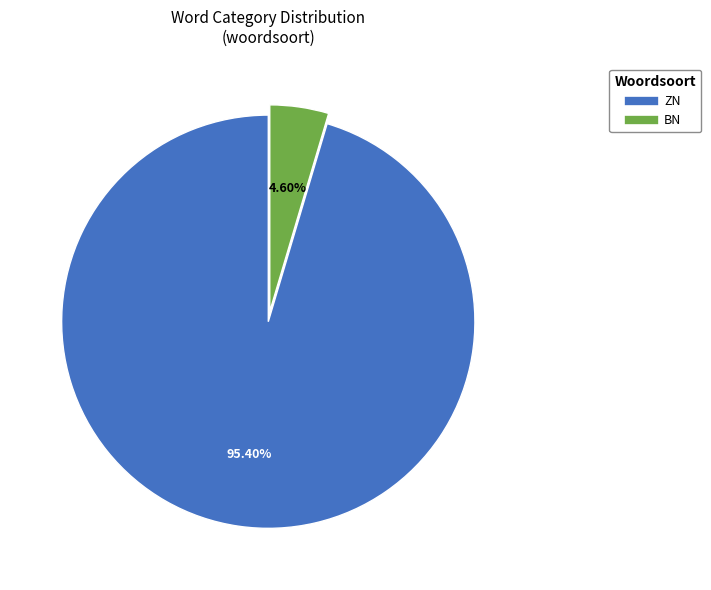

To the nearest percent, what is the difference between the largest and smallest slice percentages?

91%